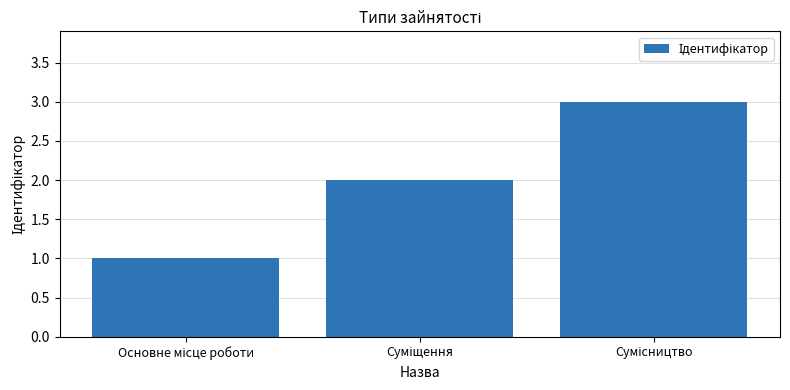

What is the maximum value shown in the chart?

3